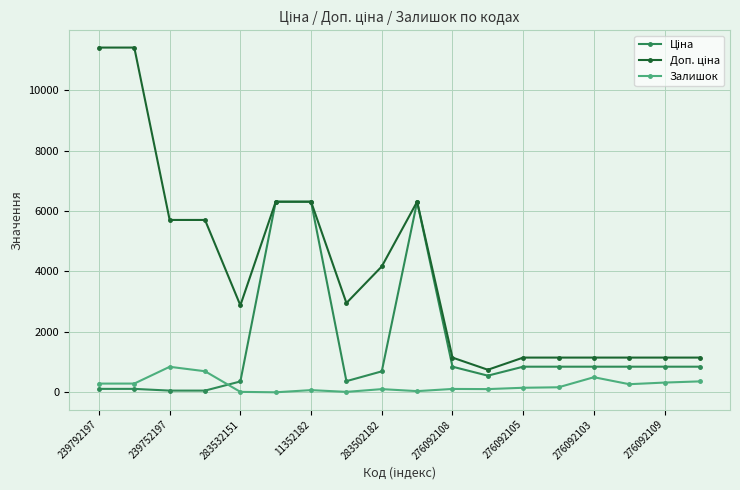

How many lines are shown in the chart?

3